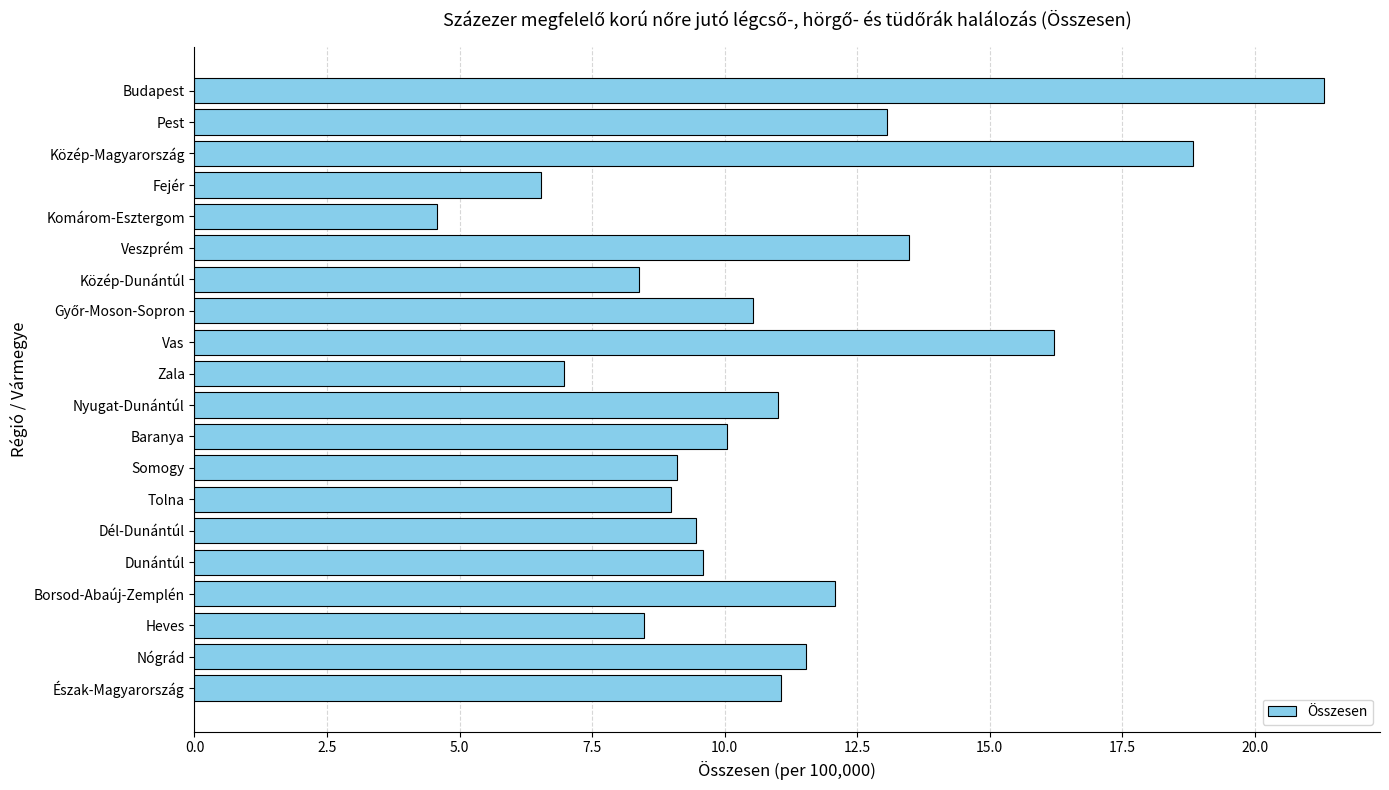

What is the difference between the second highest and minimum values?

14.3